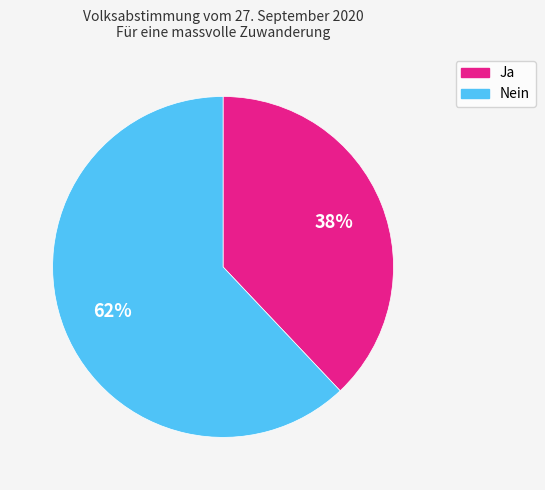

Count the number of slices in the pie.

2